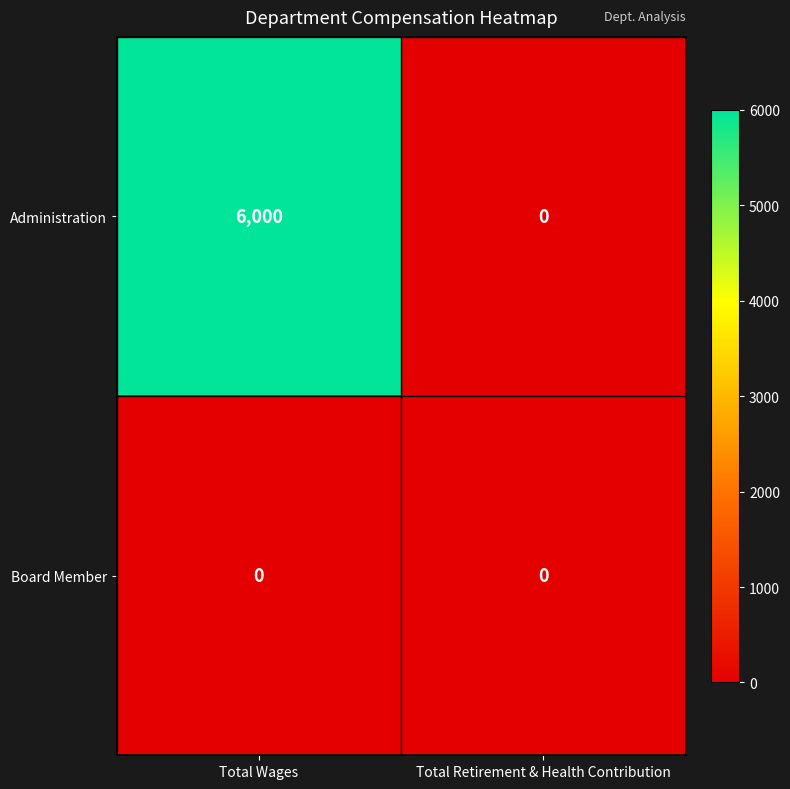

What is the spread (max minus min) of values at Total Wages?

6000